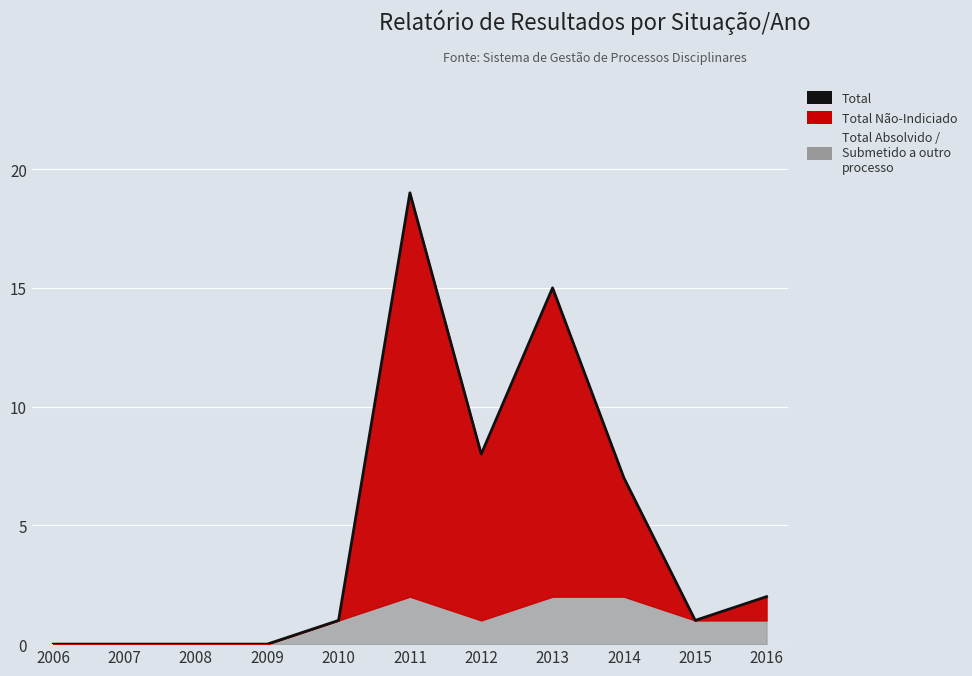

Rank the categories by value from lowest to highest.

2006, 2007, 2008, 2009, 2010, 2015, 2016, 2014, 2012, 2013, 2011